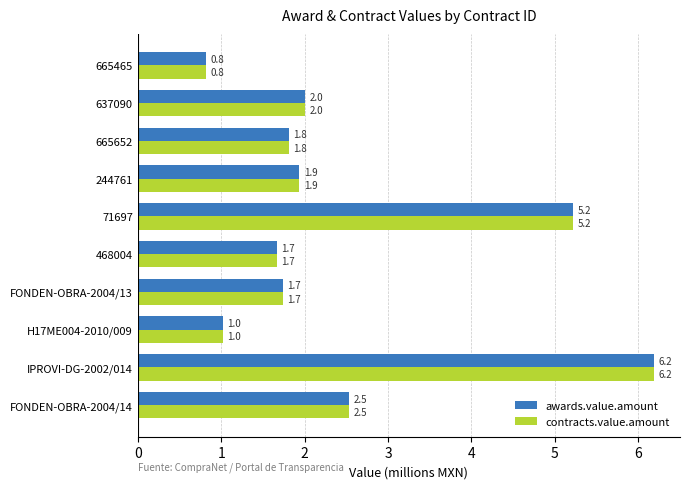

What is the average value of the contracts.value.amount series?

2.5